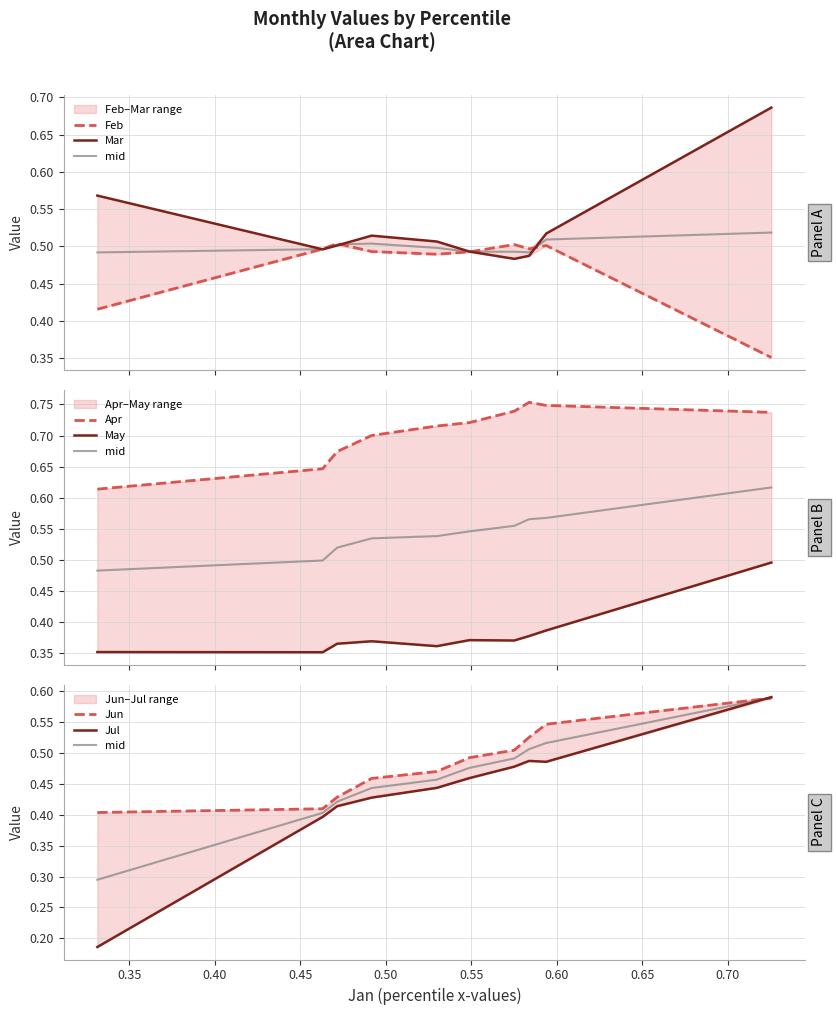

Reading right to left, extract all data points from this chart.

Feb: 0.4	0.5	0.5	0.5	0.5	0.5	0.5	0.5	0.5	0.4
Mar: 0.7	0.5	0.5	0.5	0.5	0.5	0.5	0.5	0.5	0.6
Apr: 0.7	0.7	0.8	0.7	0.7	0.7	0.7	0.7	0.6	0.6
May: 0.5	0.4	0.4	0.4	0.4	0.4	0.4	0.4	0.4	0.4
Jun: 0.6	0.5	0.5	0.5	0.5	0.5	0.5	0.4	0.4	0.4
Jul: 0.6	0.5	0.5	0.5	0.5	0.4	0.4	0.4	0.4	0.2